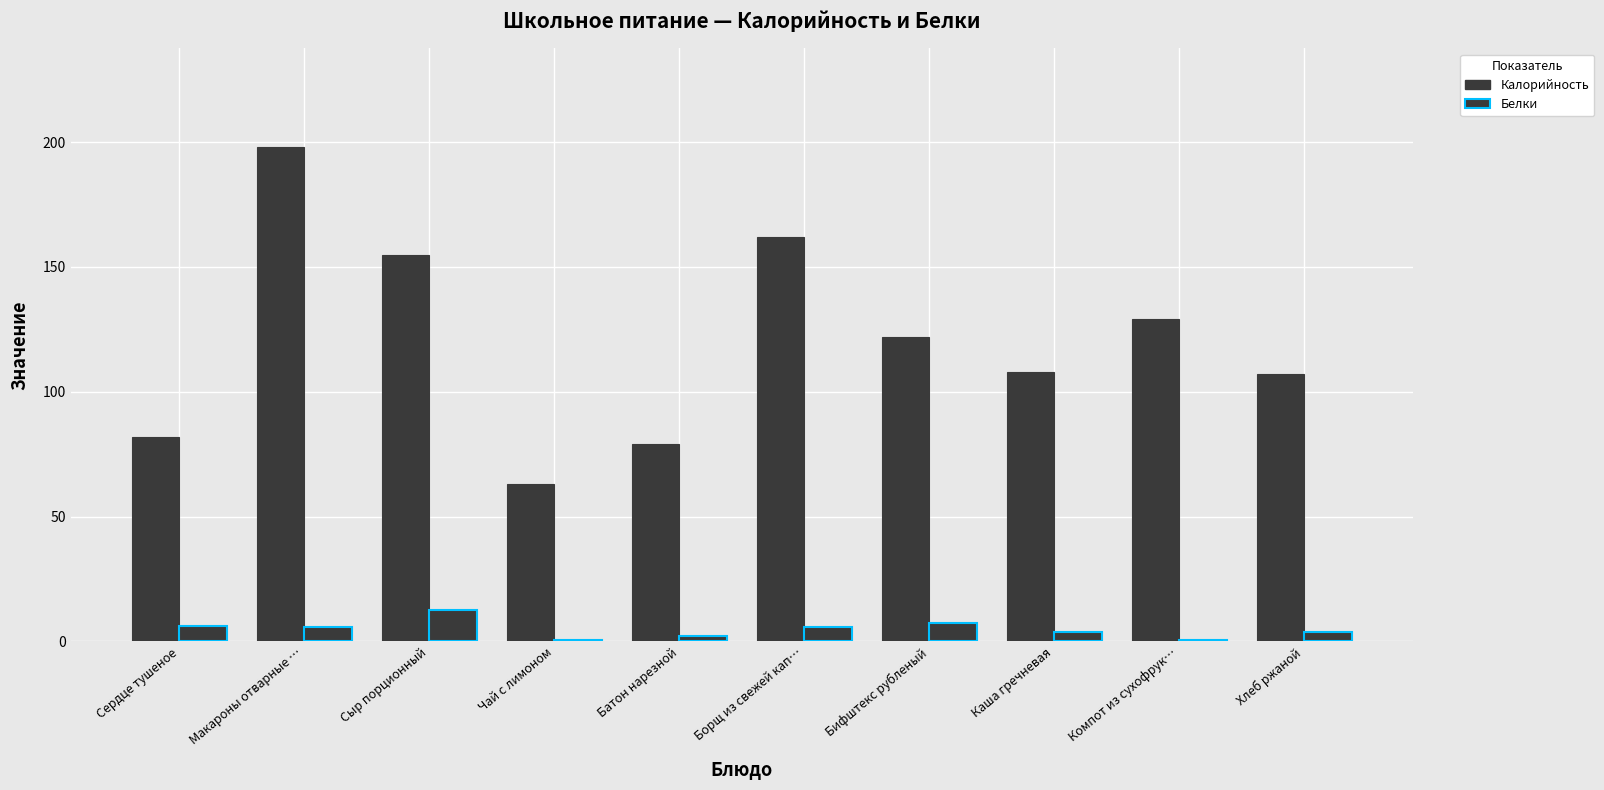

Does the chart contain stacked bars?

No